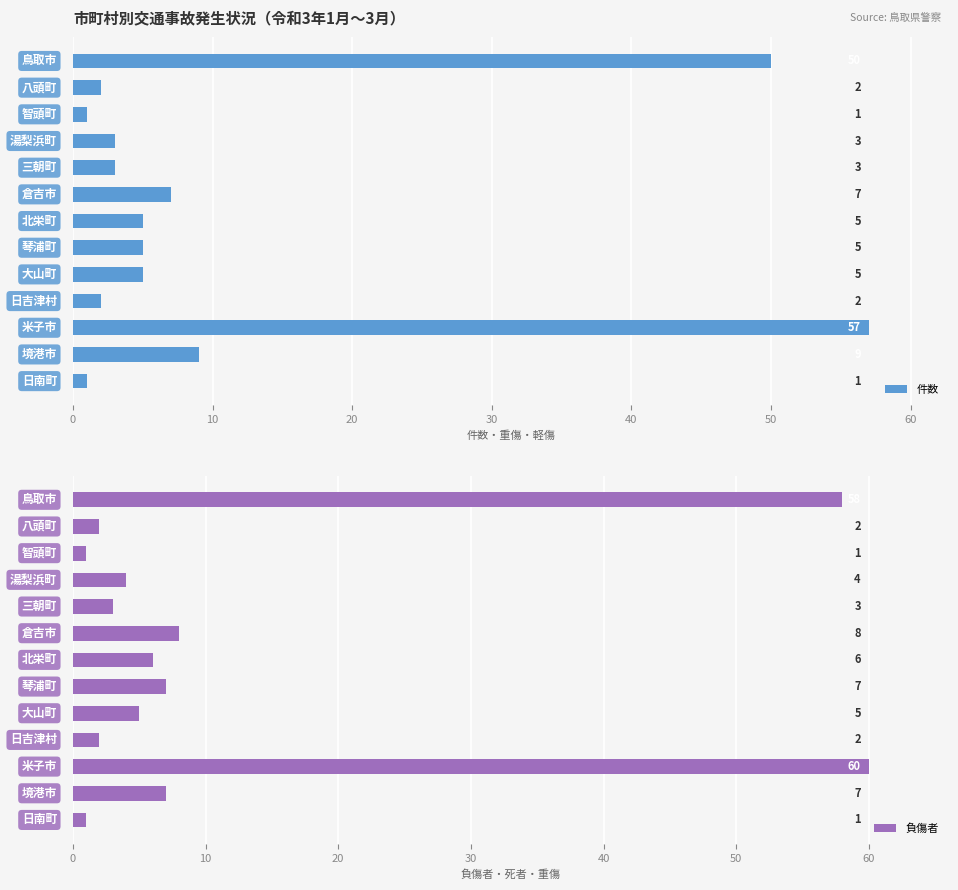

Rank the series by their maximum value, from lowest to highest.

件数, 負傷者